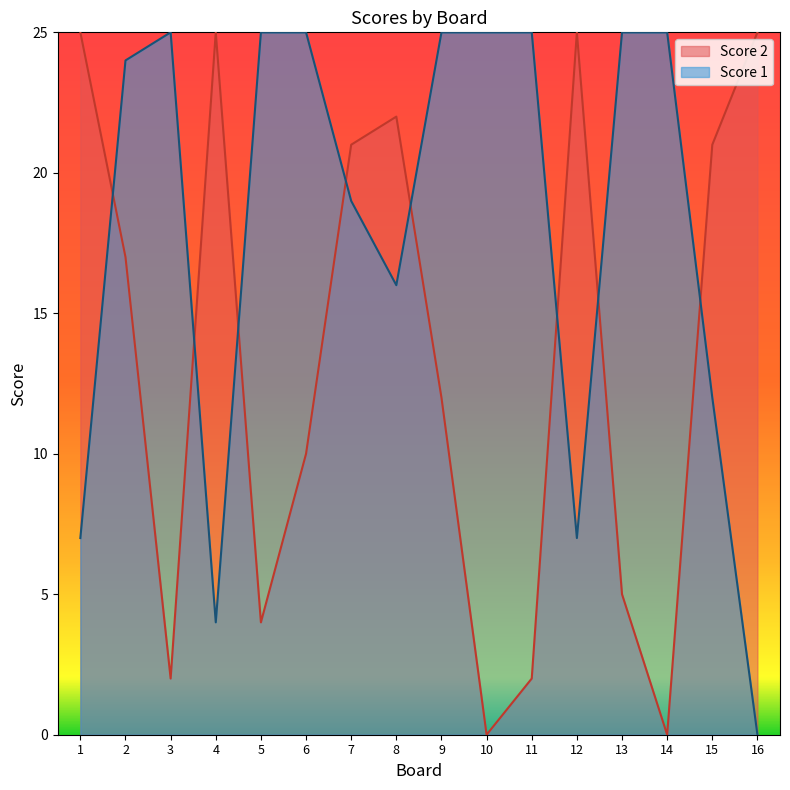

What is the value of the Score 2 point at the 5th from the left?

4